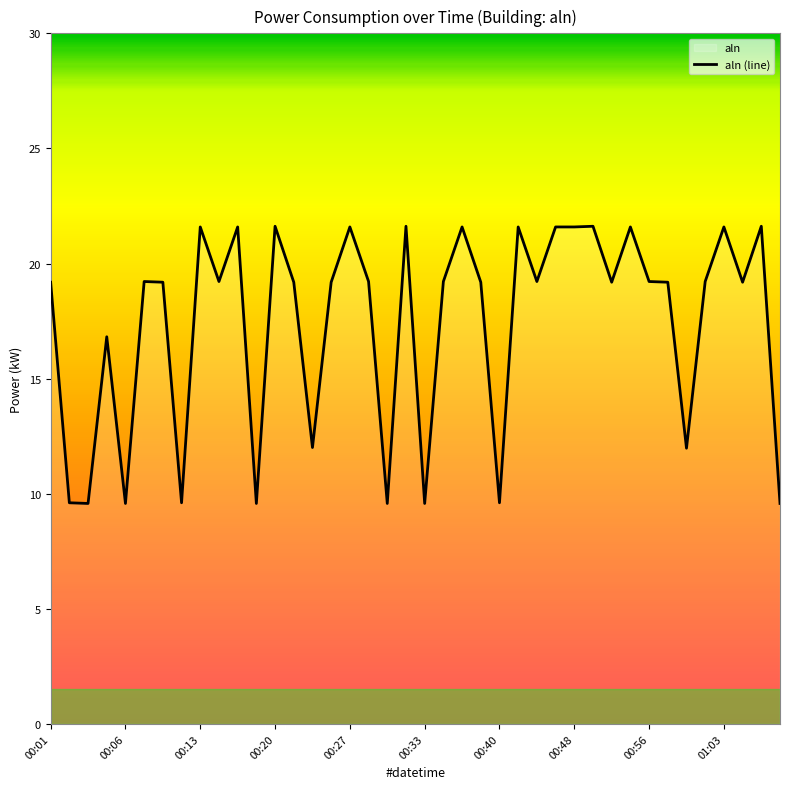

Which category has the highest value across all series?

00:20